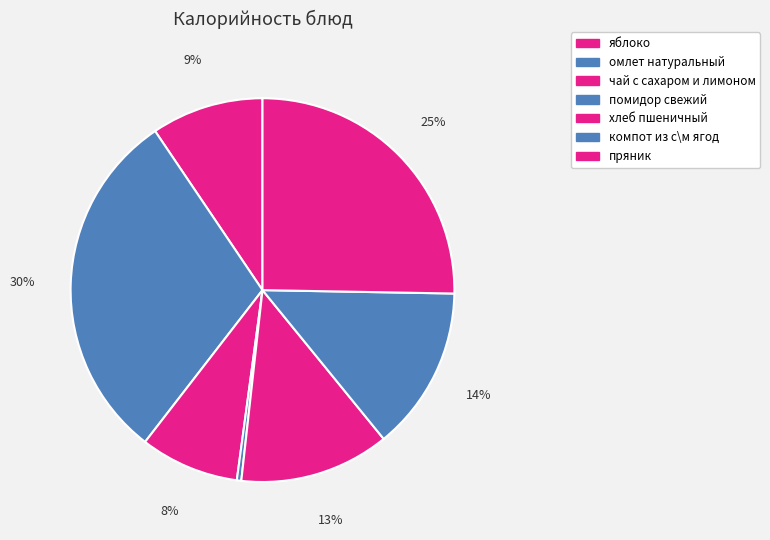

Between хлеб пшеничный and омлет натуральный, which is larger?

омлет натуральный